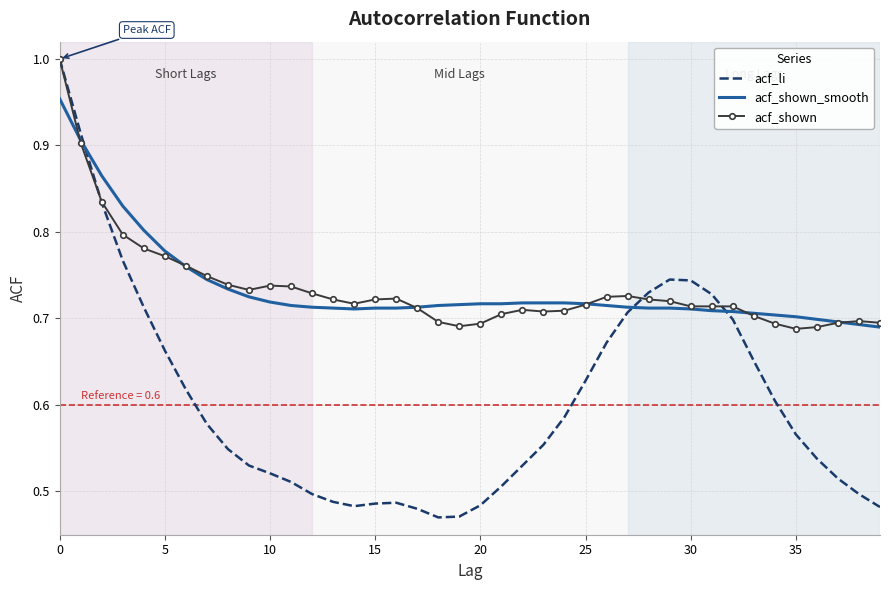

True or false: acf_li and acf_shown_smooth intersect in this chart.

True